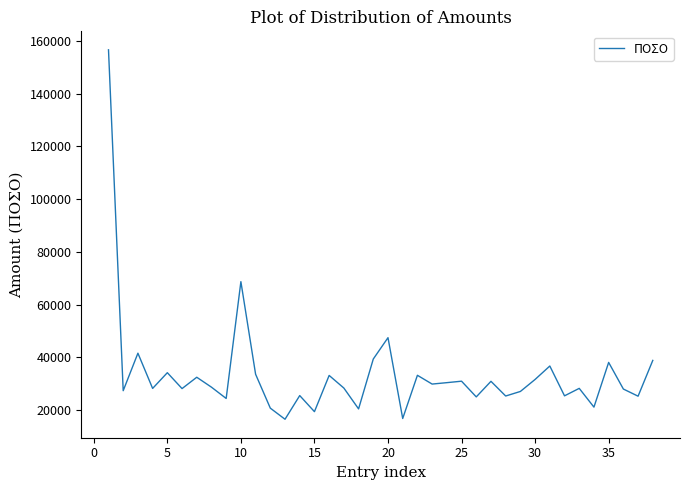

How many series are shown in this chart?

1